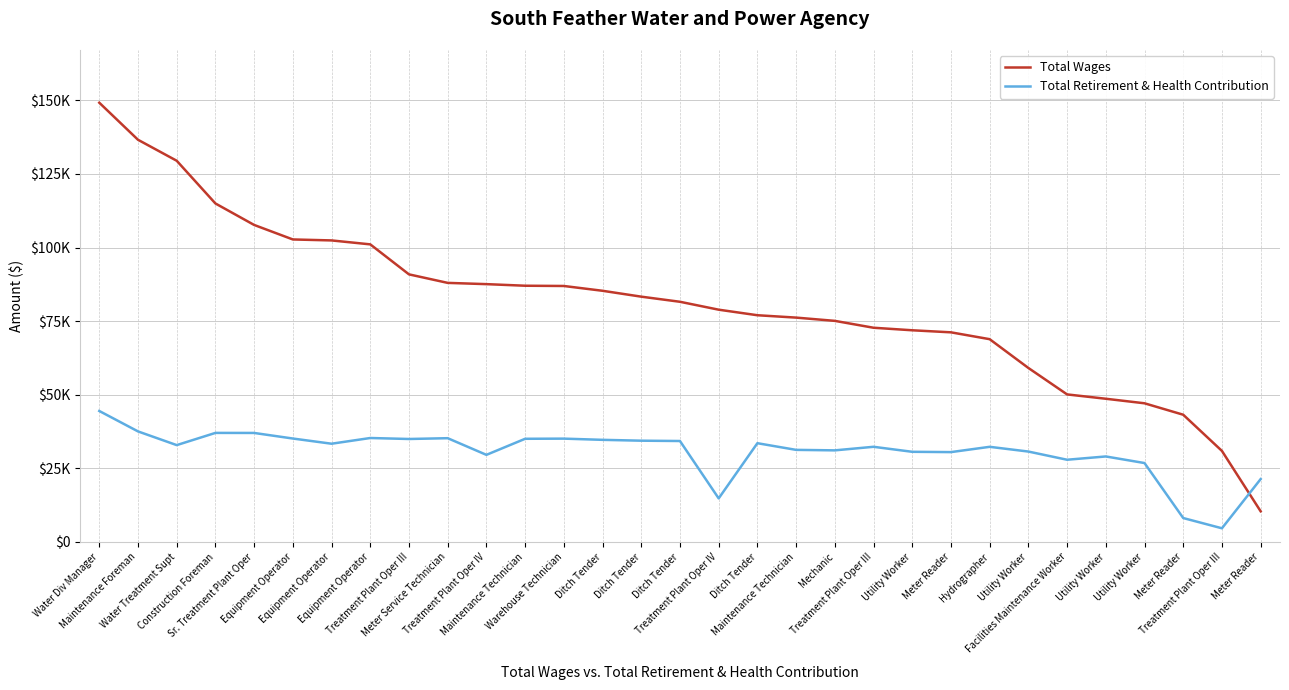

In Total Retirement & Health Contribution, how many points are lower than both neighbors (excluding endpoints)?

9